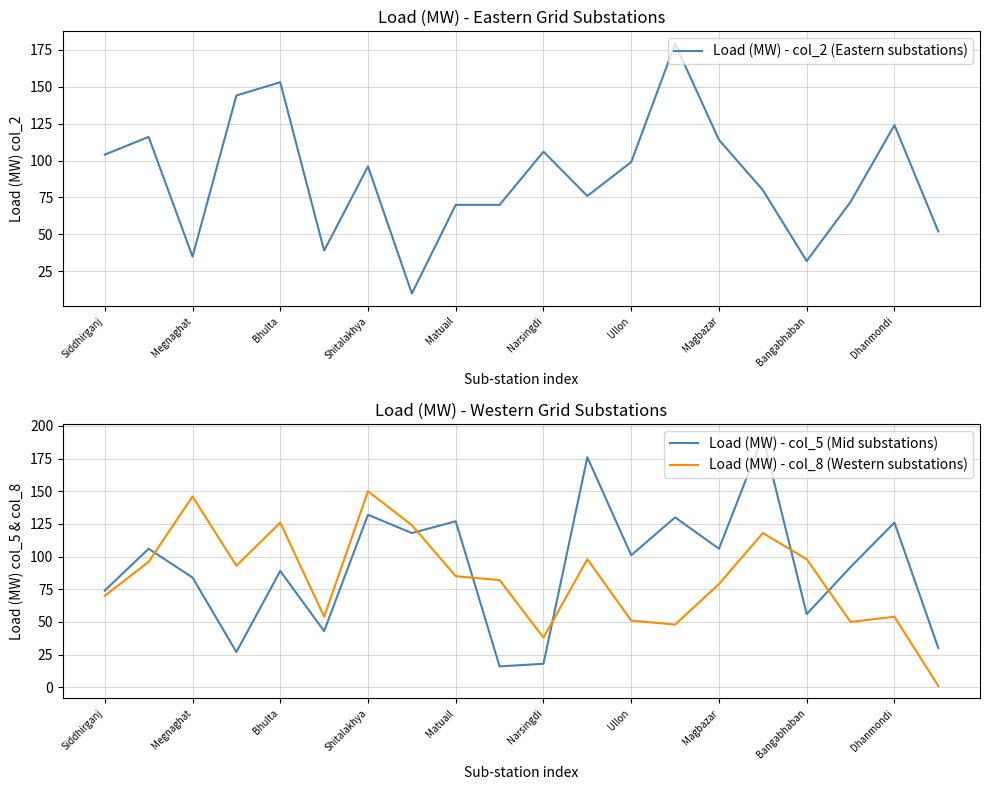

True or false: Load (MW) - col_5 (Mid substations) and Load (MW) - col_8 (Western substations) intersect in this chart.

True